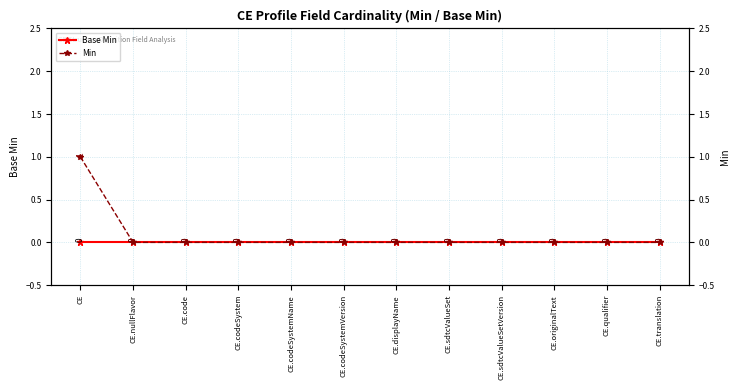

Reading left to right, extract all data points from this chart.

Base Min: 0	0	0	0	0	0	0	0	0	0	0	0
Min: 1	0	0	0	0	0	0	0	0	0	0	0